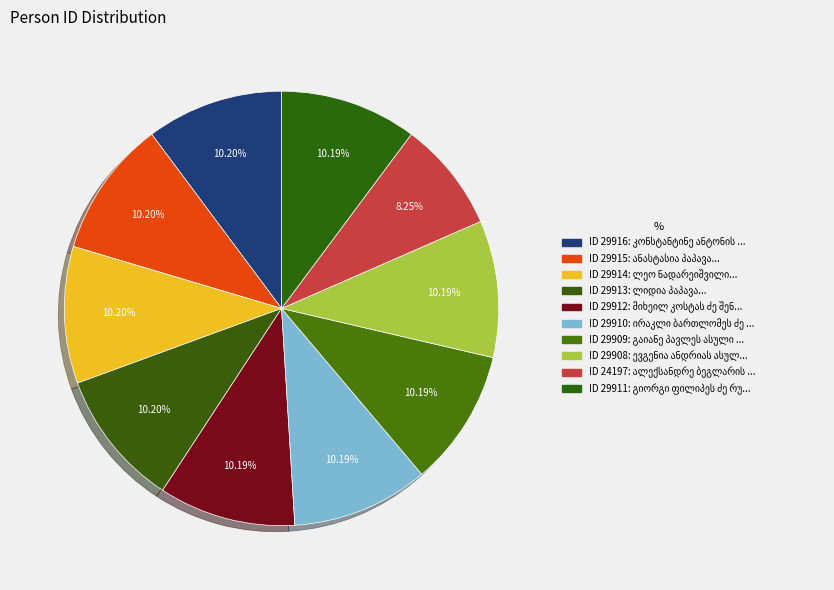

How many segments does this pie chart have?

10